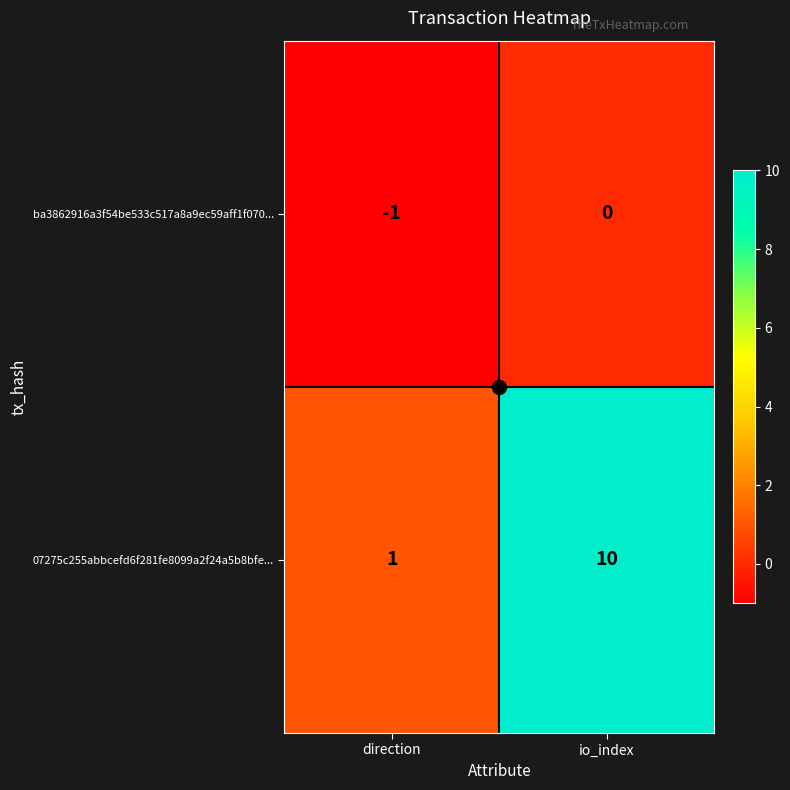

What is the spread (max minus min) of values at direction?

2